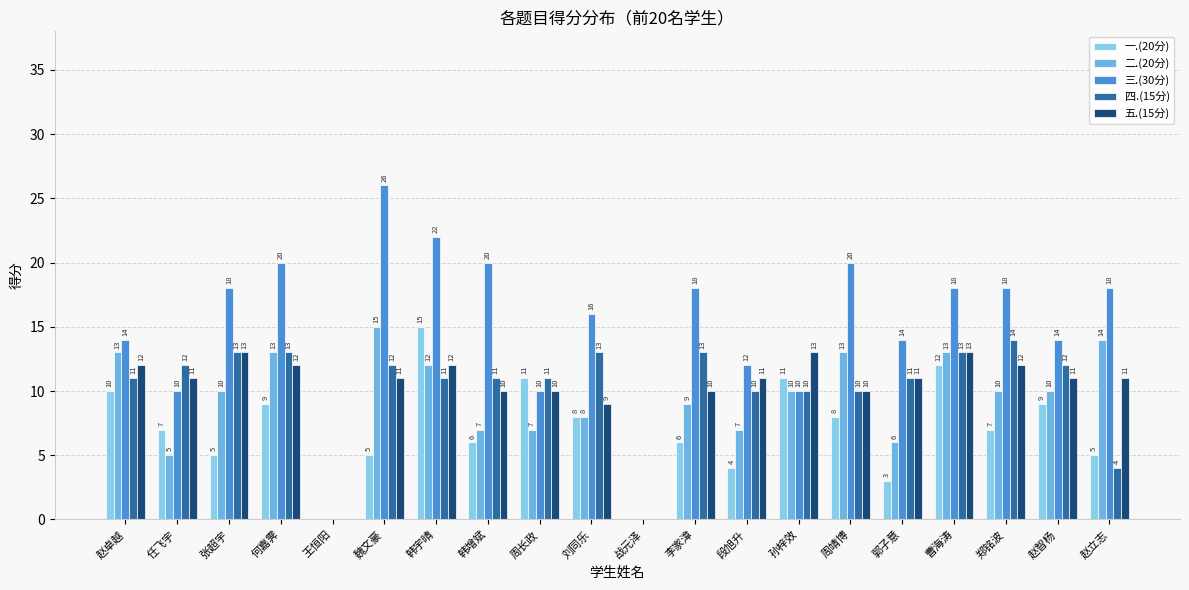

How many series are shown in this chart?

5